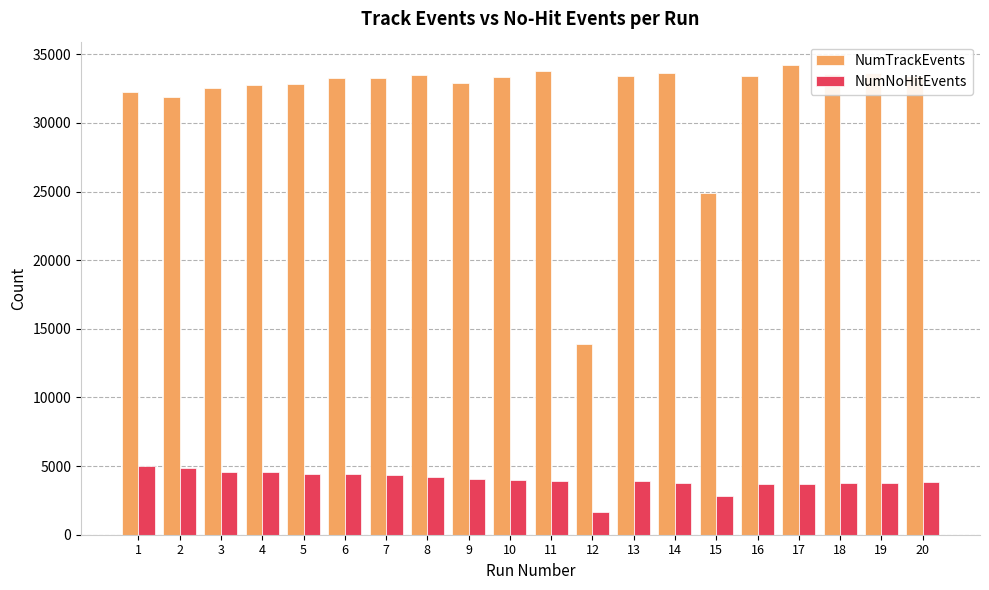

At which category does the chart reach its minimum across all series?

12